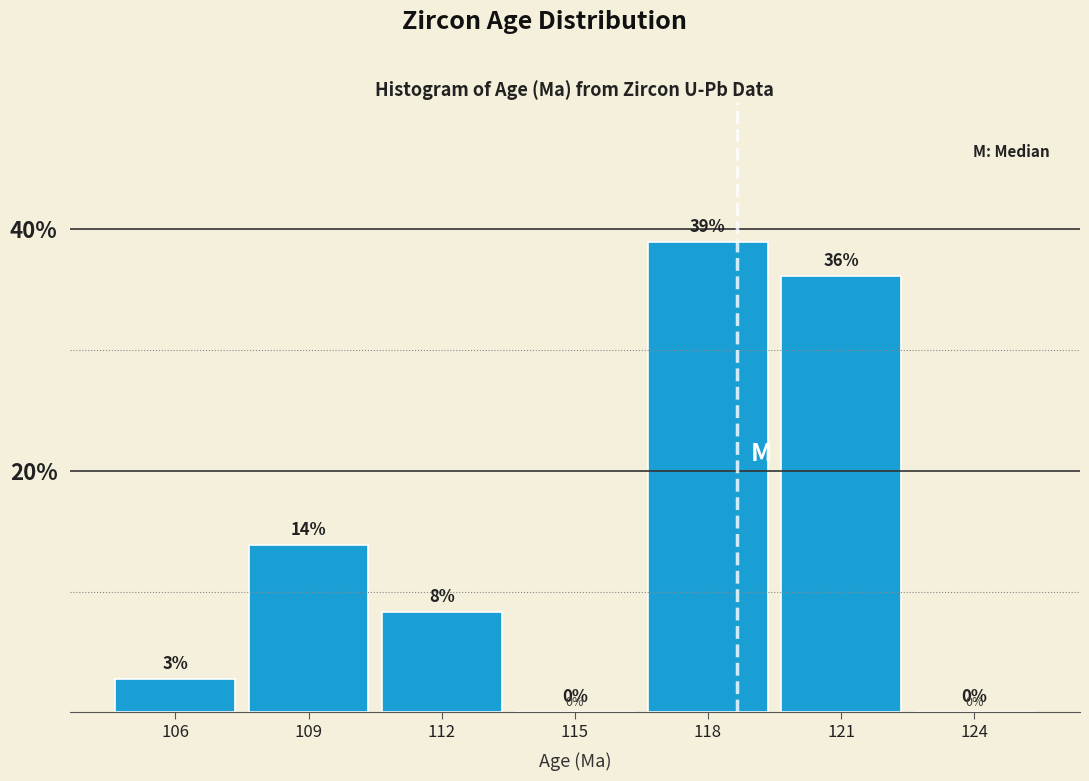

At which label does the data first exceed 8?

109